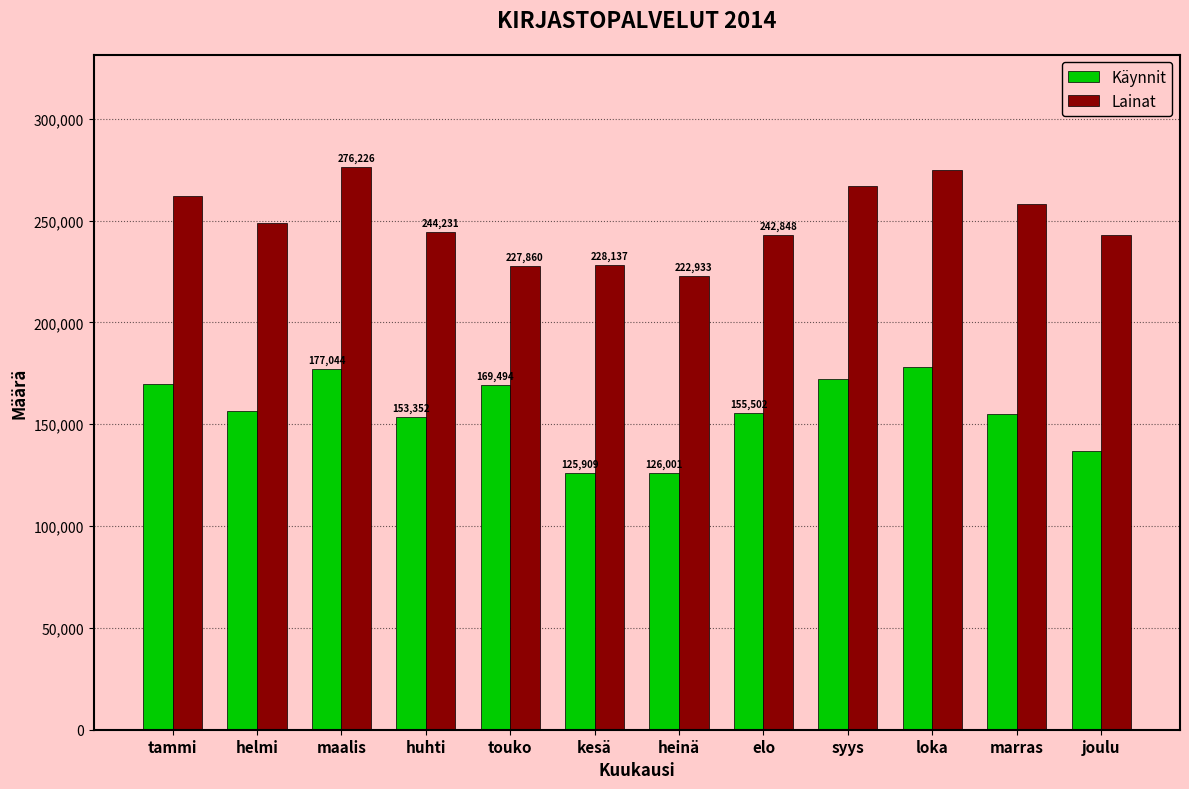

True or false: Lainat has a value of 106239 at touko.

False